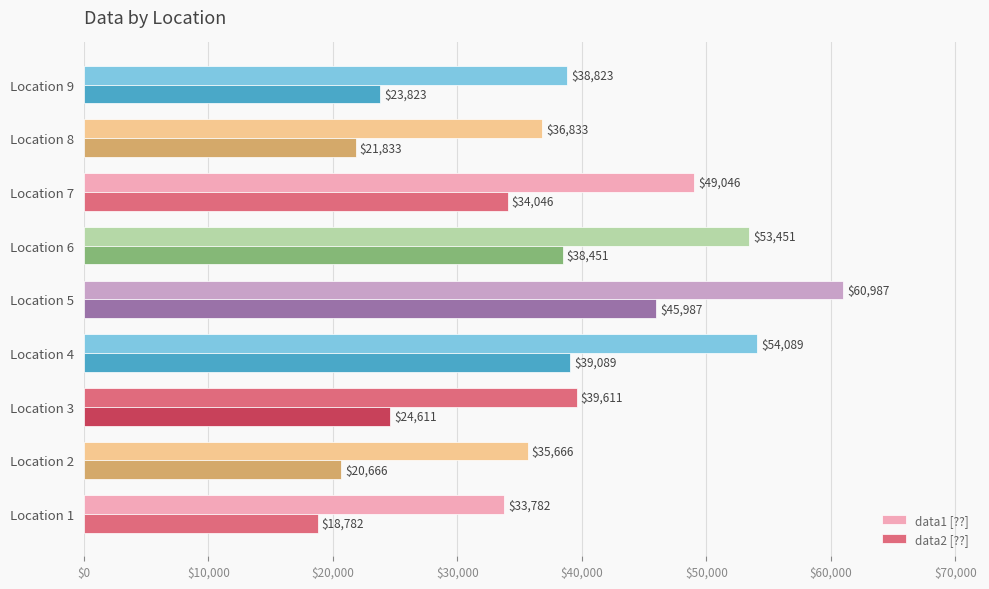

How many data points in data1 [??] are above 39611?

5